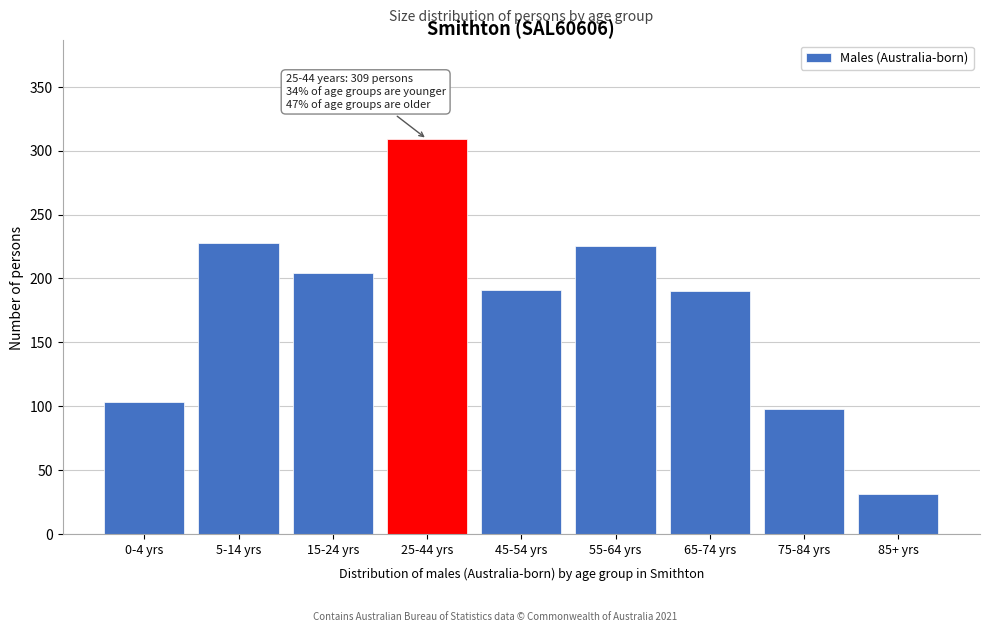

What is the greatest value displayed?

309